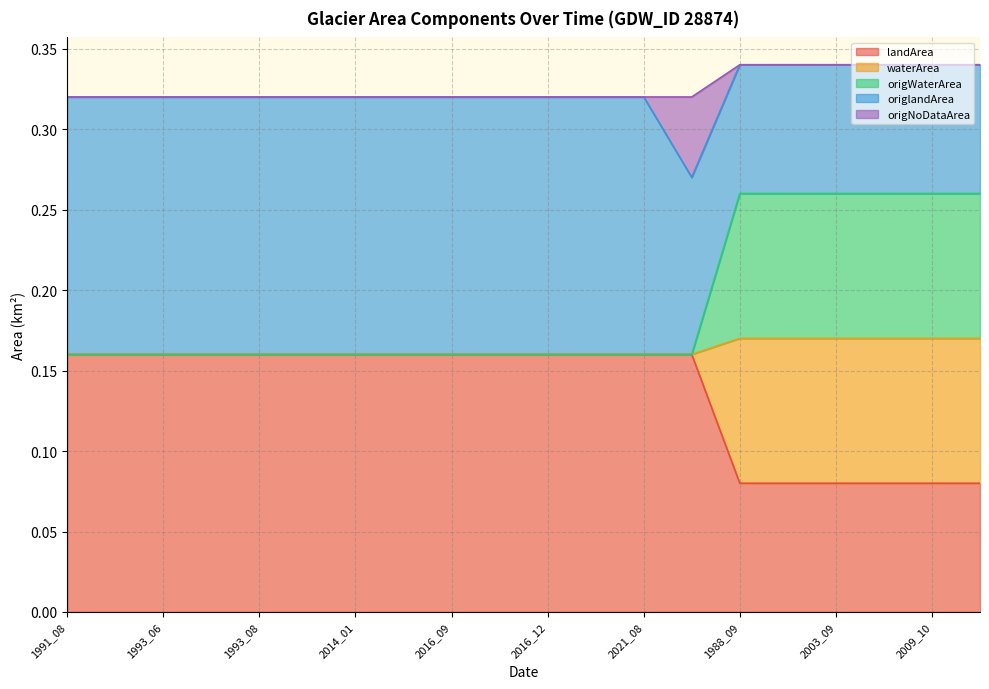

What is the spread (max minus min) of values at 2003_07?

0.2